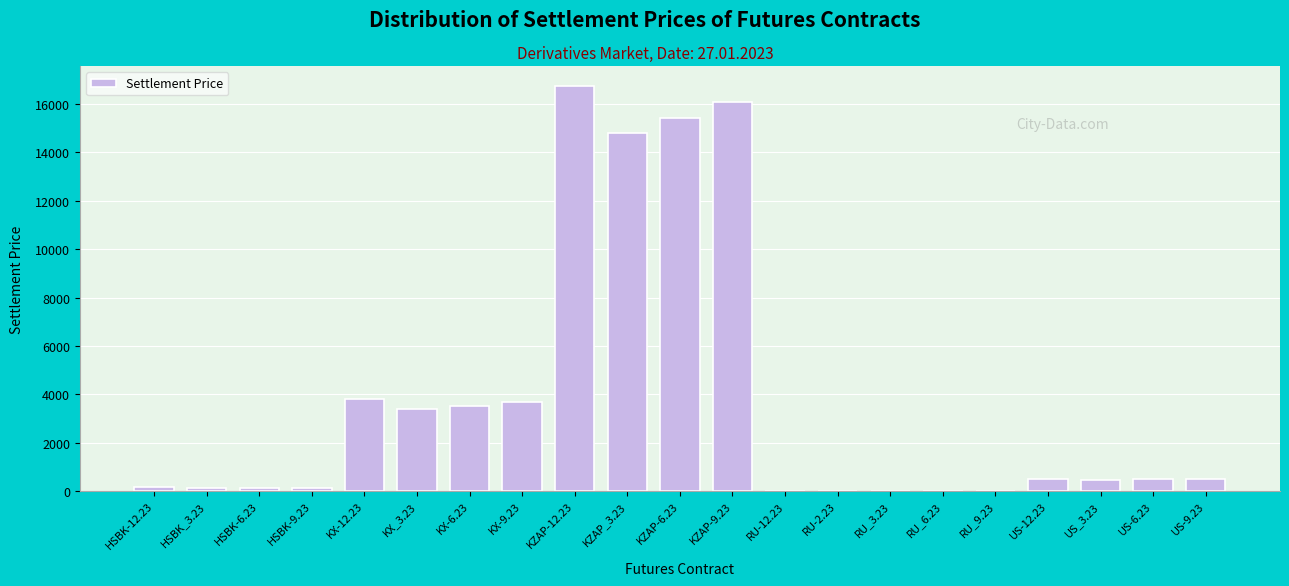

Is it true that the value at KX-9.23 is 3670.0?

True